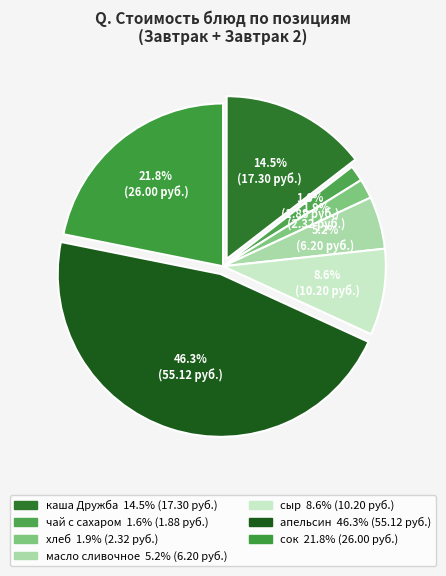

Between сок and сыр, which is larger?

сок